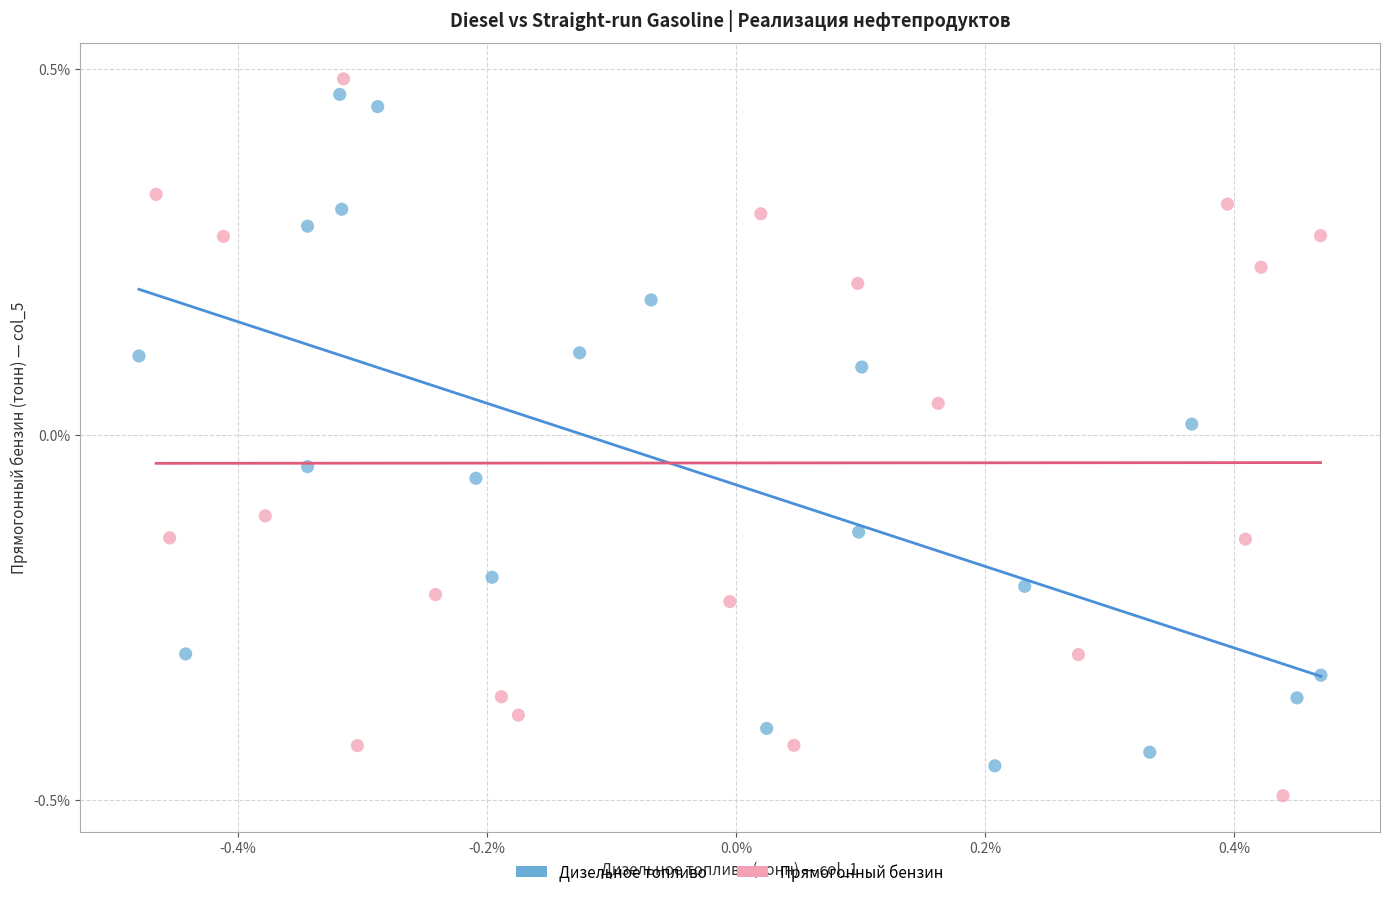

What are all the series names shown in the legend?

Дизельное топливо, Прямогонный бензин